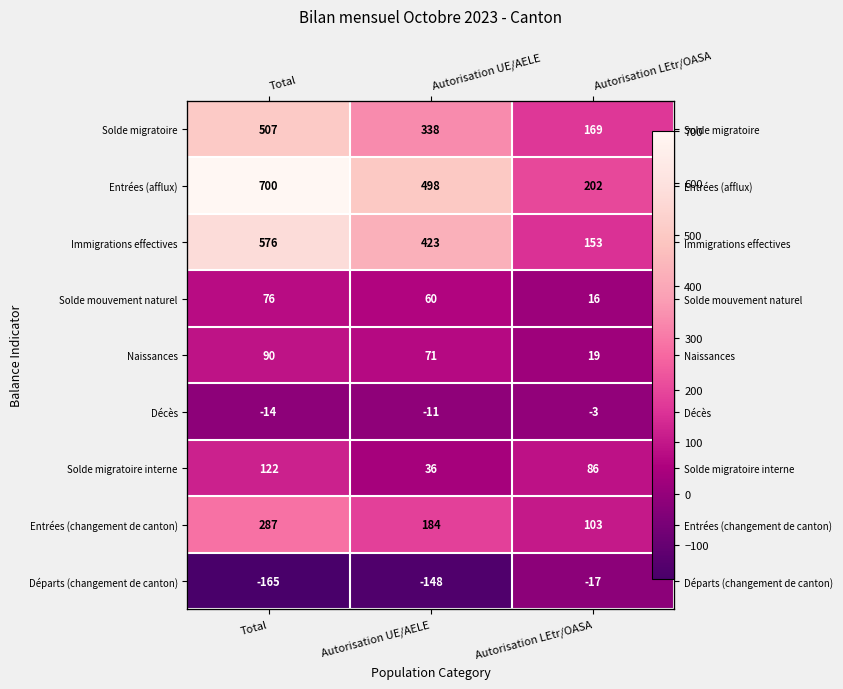

Is it true that Solde migratoire interne equals 10 at Autorisation UE/AELE?

False